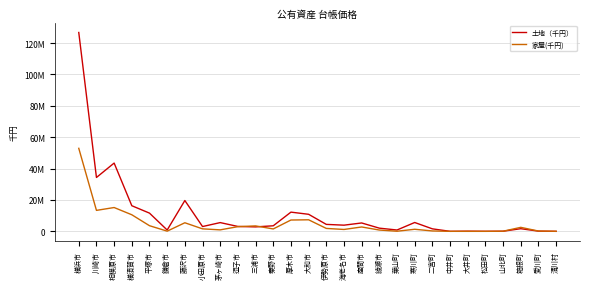

What is the minimum value for 土地（千円）?

30